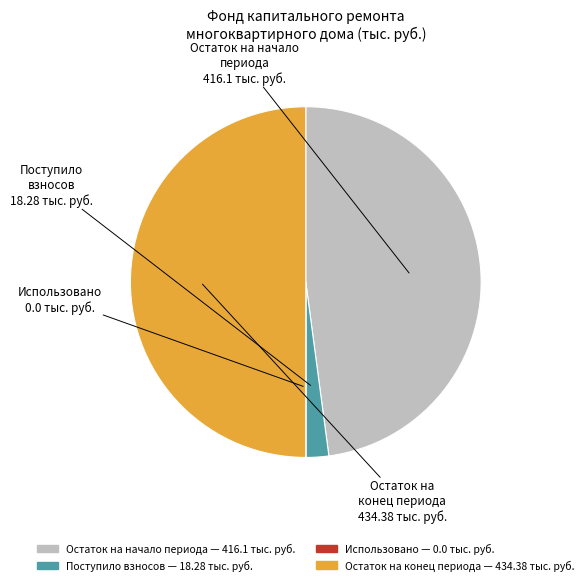

Rank the categories by value from lowest to highest.

Использовано (0.0), Поступило взносов (18.28), Остаток на начало периода (416.1), Остаток на конец периода (434.38)